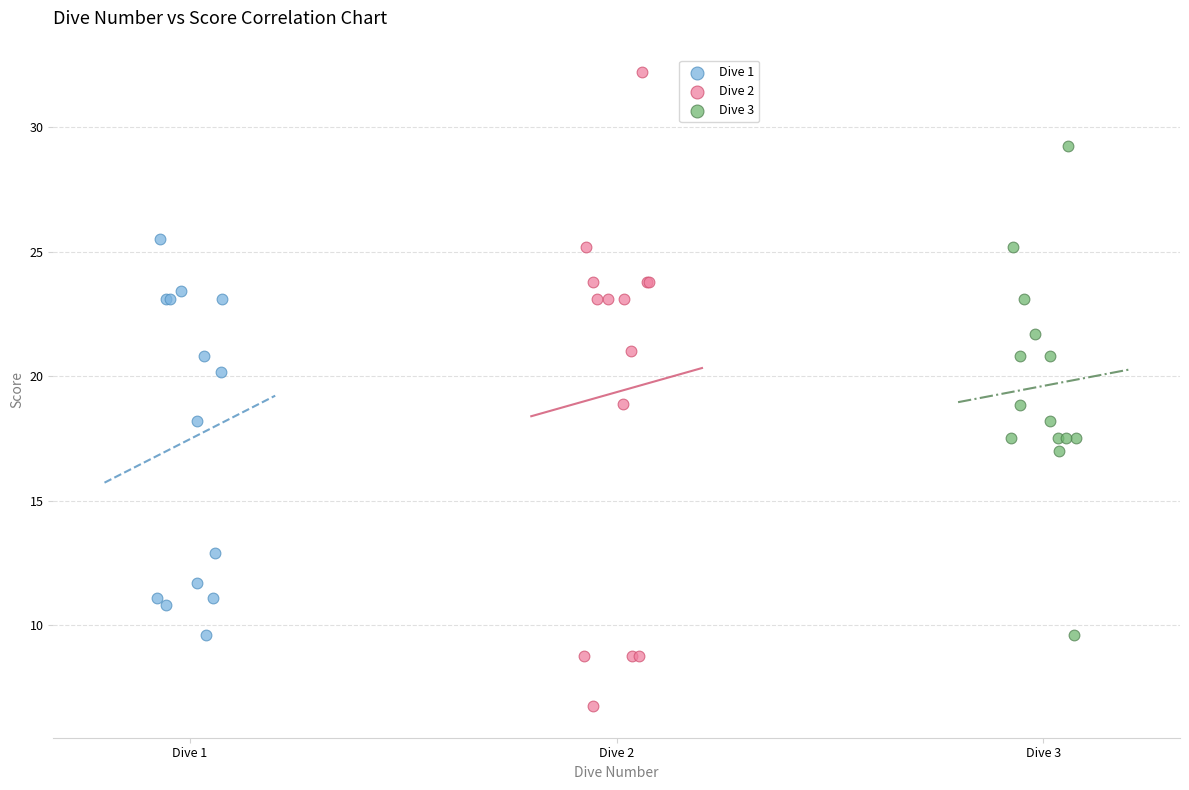

Which series reaches the minimum Y coordinate?

Dive 2